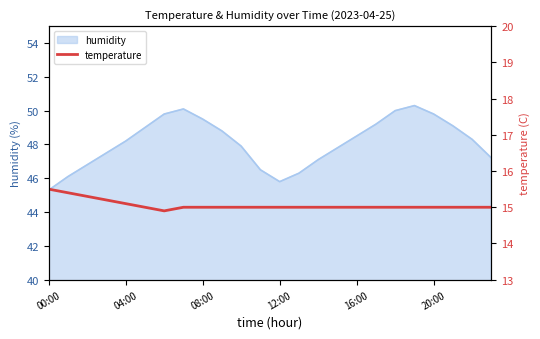

What is the smallest value displayed?

14.9